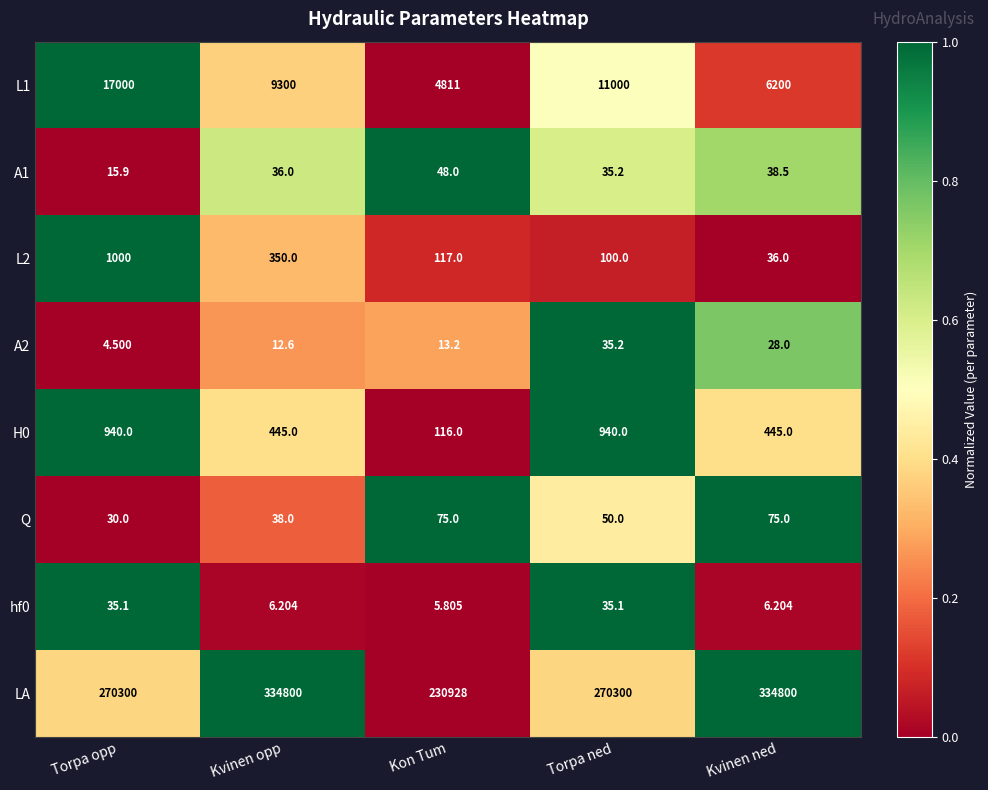

Rank the categories by L1 value from lowest to highest.

Kon Tum, Kvinen ned, Kvinen opp, Torpa ned, Torpa opp